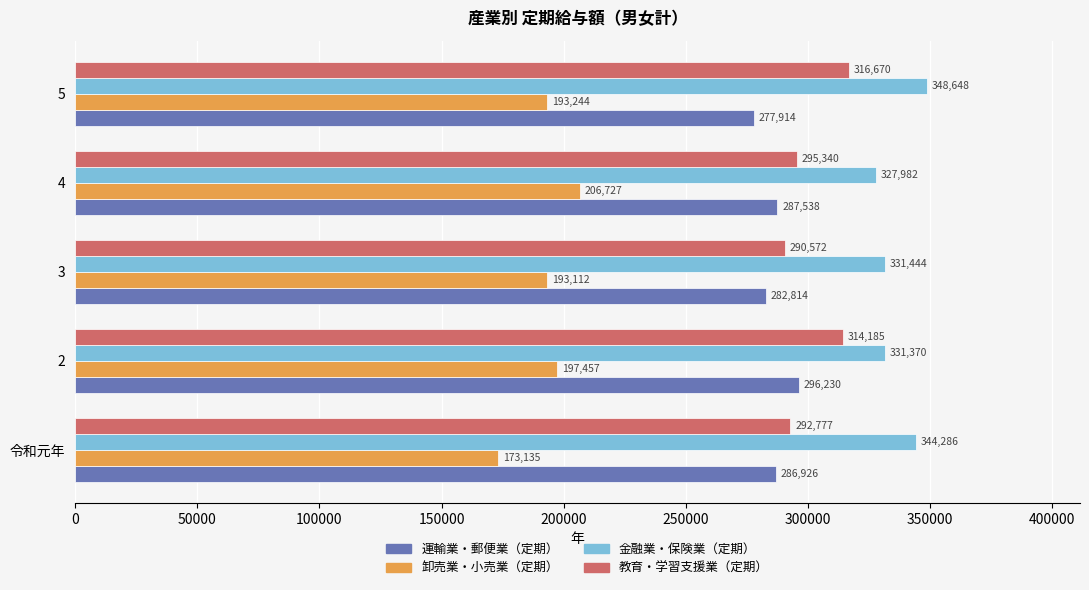

The value of 教育・学習支援業（定期） at 5 is 553040. True or false?

False